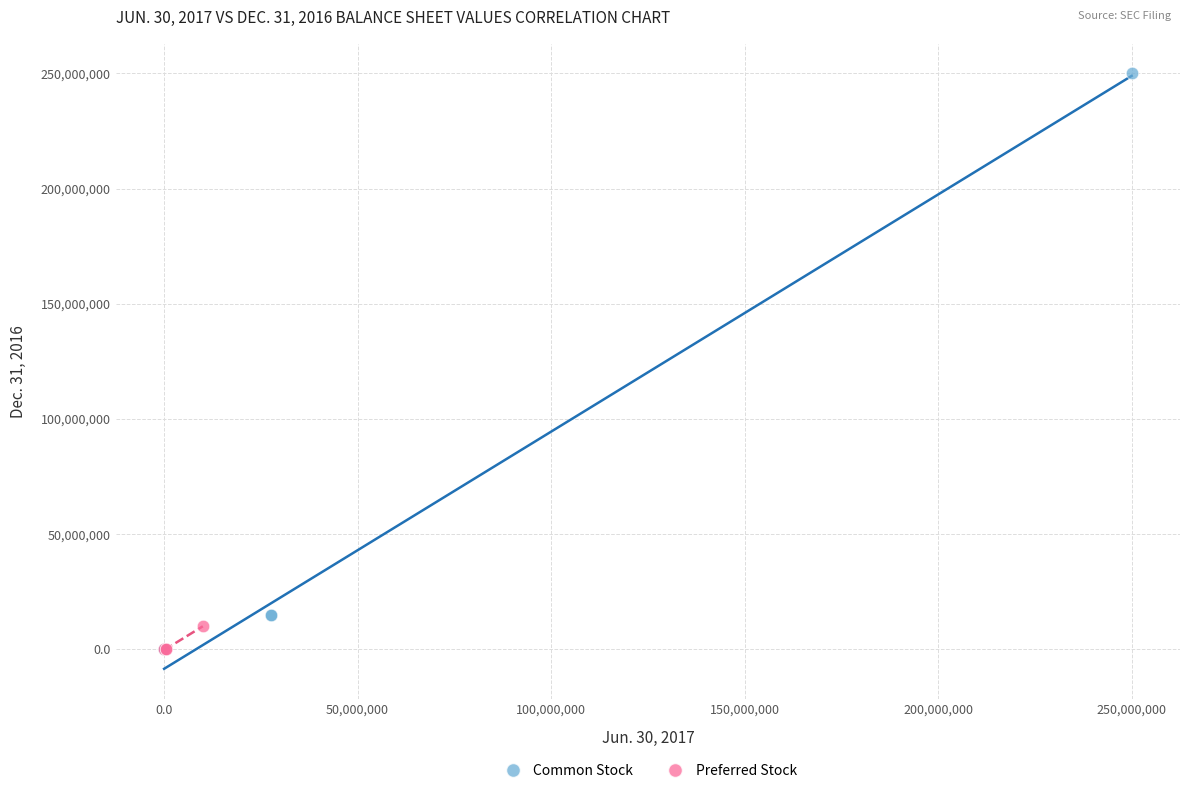

What are all the series names shown in the legend?

Common Stock, Preferred Stock